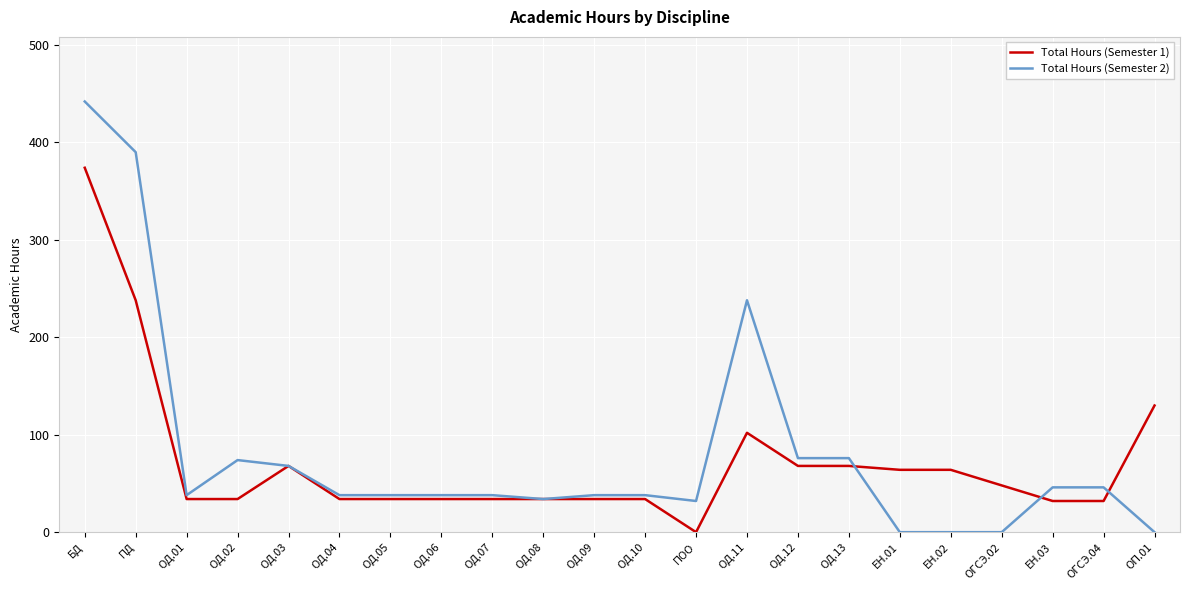

What is the greatest value displayed?

442